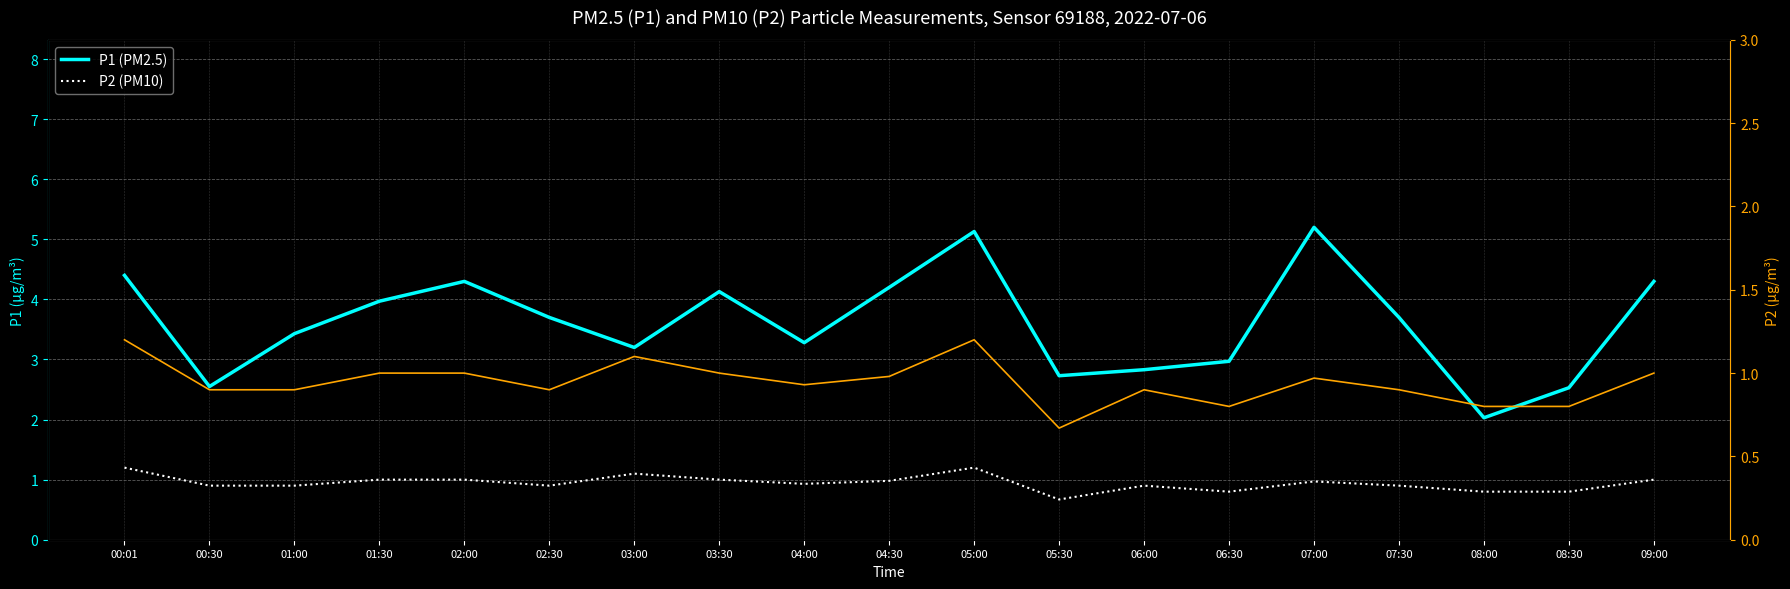

What is the label of the 8th point from the right?

05:30